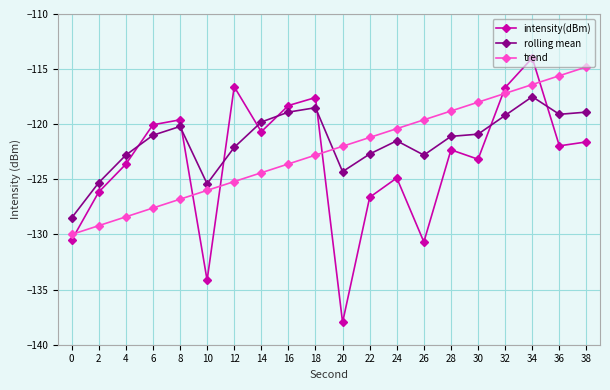

At which label is trend closest to -122?

20